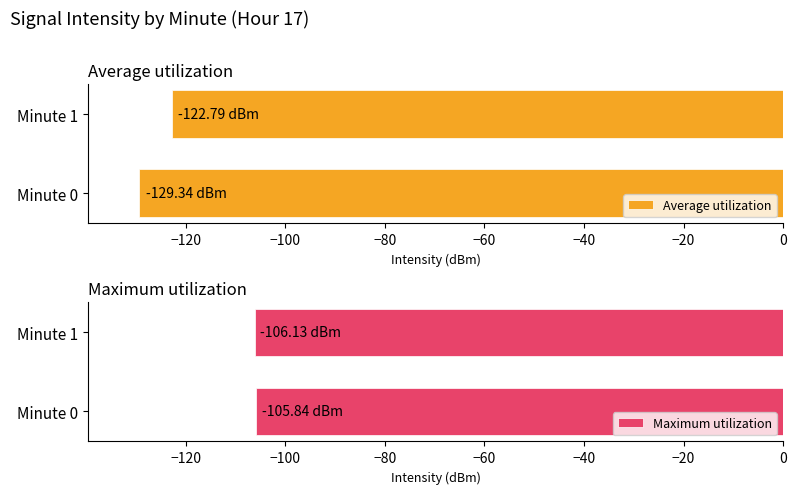

How many bars are there in each group?

2